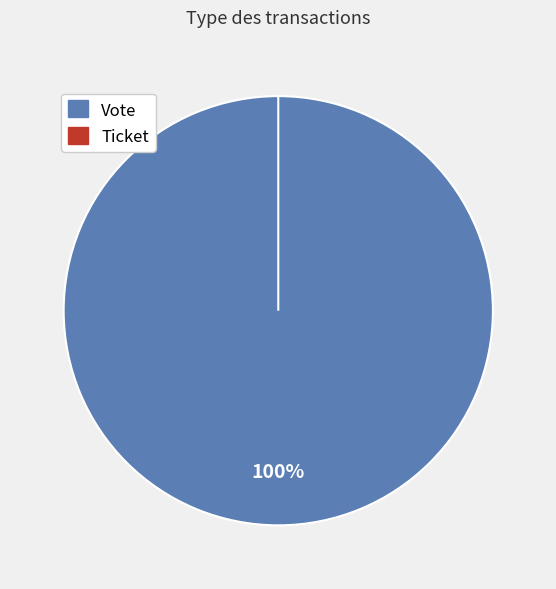

Is there any slice that represents more than half of the pie?

Yes